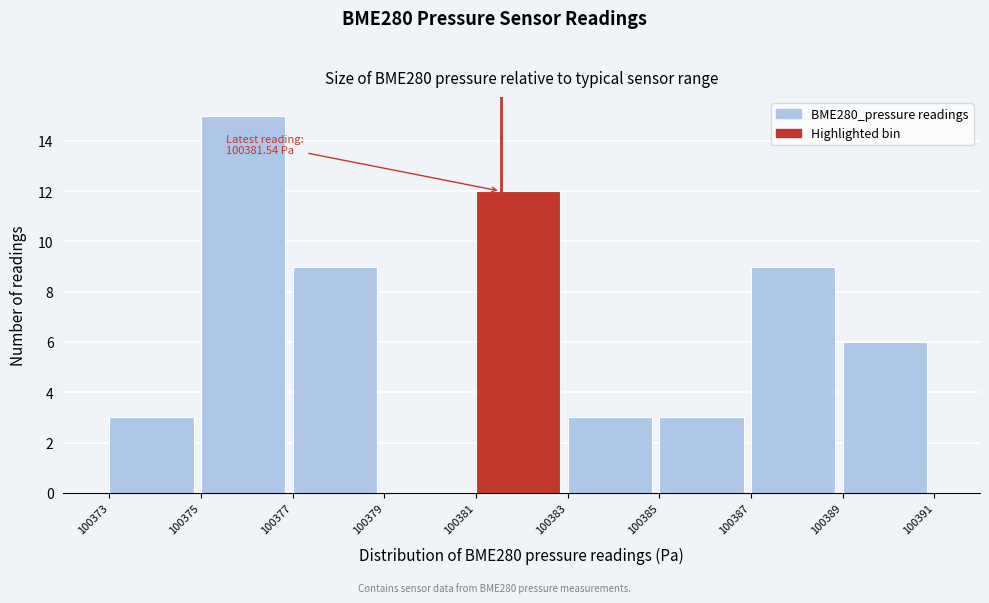

Which range on the x-axis has the tallest bar?

100375 to 100377